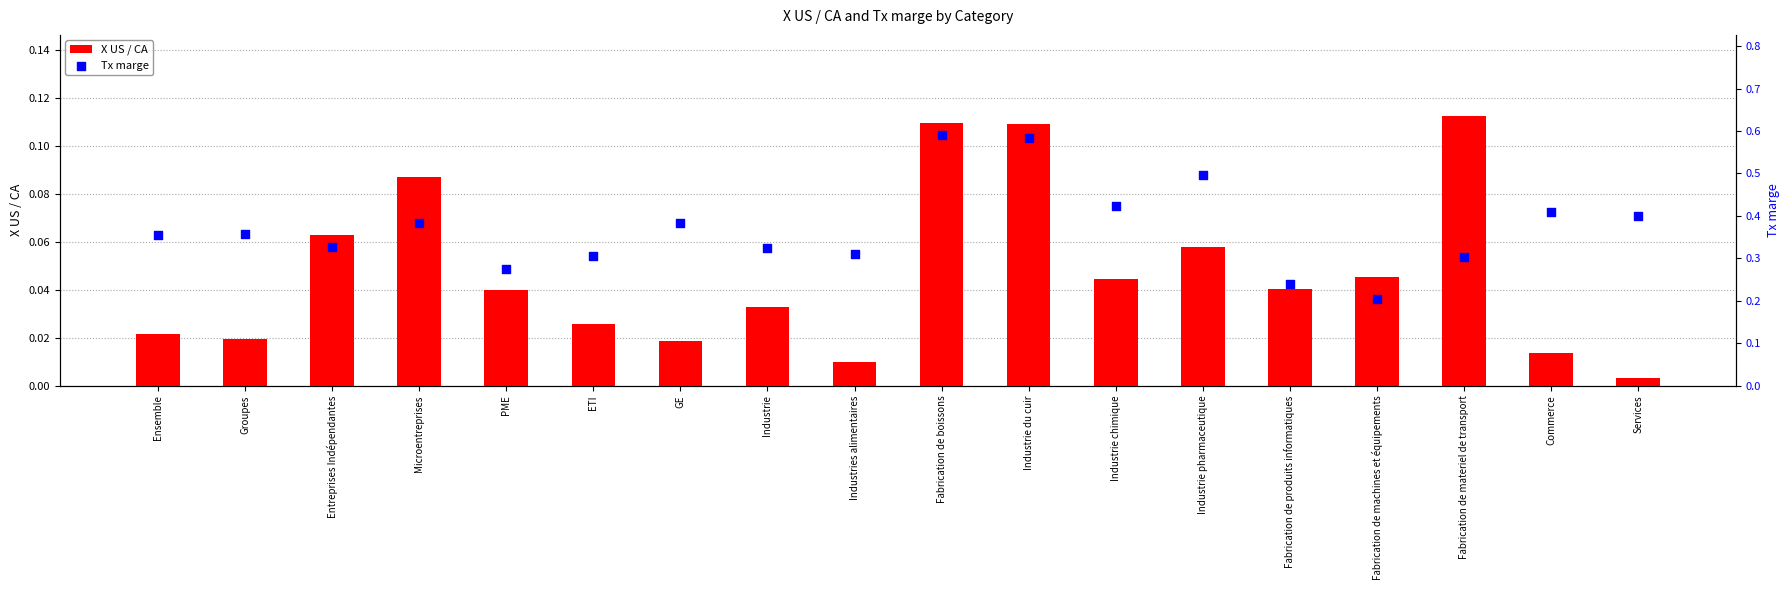

Which series has the largest Y range (max minus min)?

Tx marge